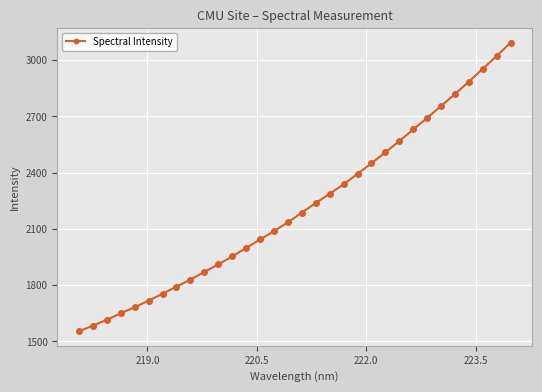

What is the greatest value displayed?

3094.4